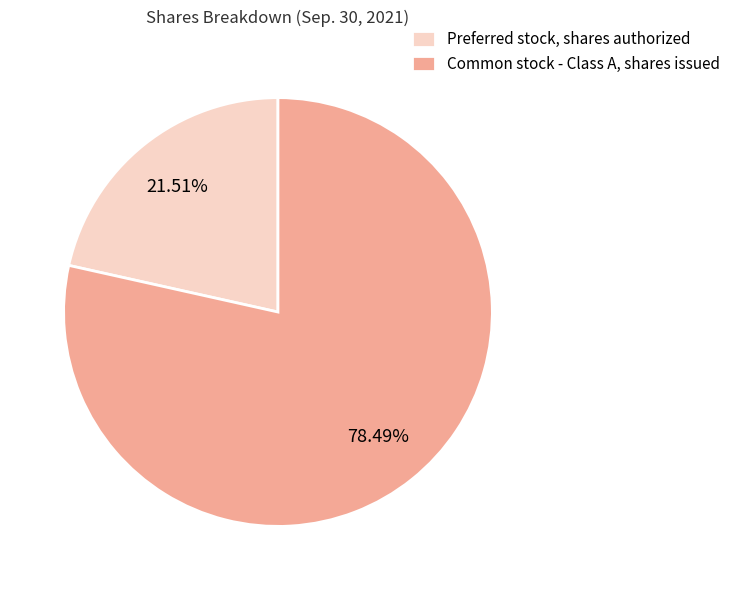

Rank the categories by value from lowest to highest.

Preferred stock, shares authorized, Common stock - Class A, shares issued